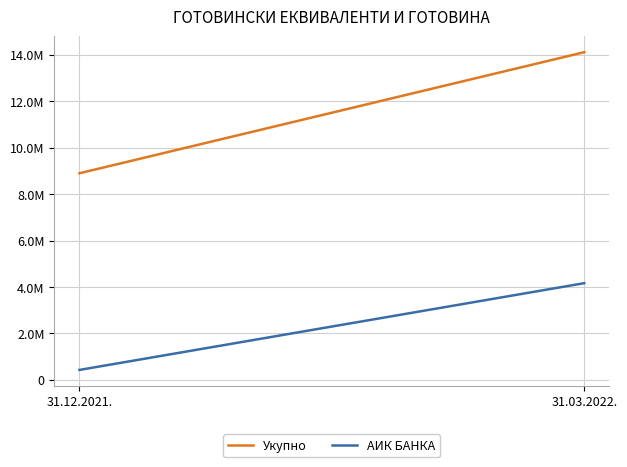

Which series has the largest total across all categories?

Укупно